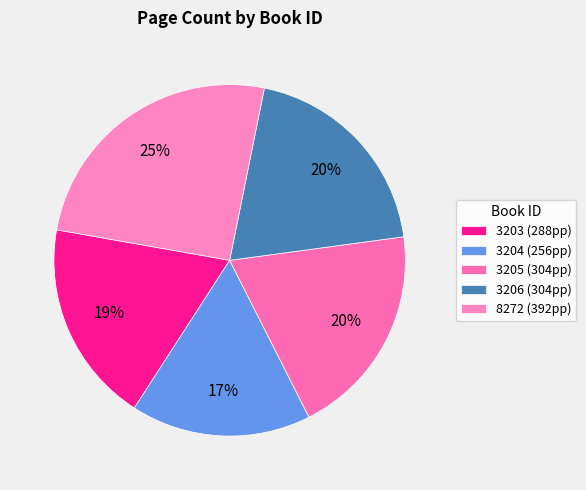

How many slices are in this pie chart?

5